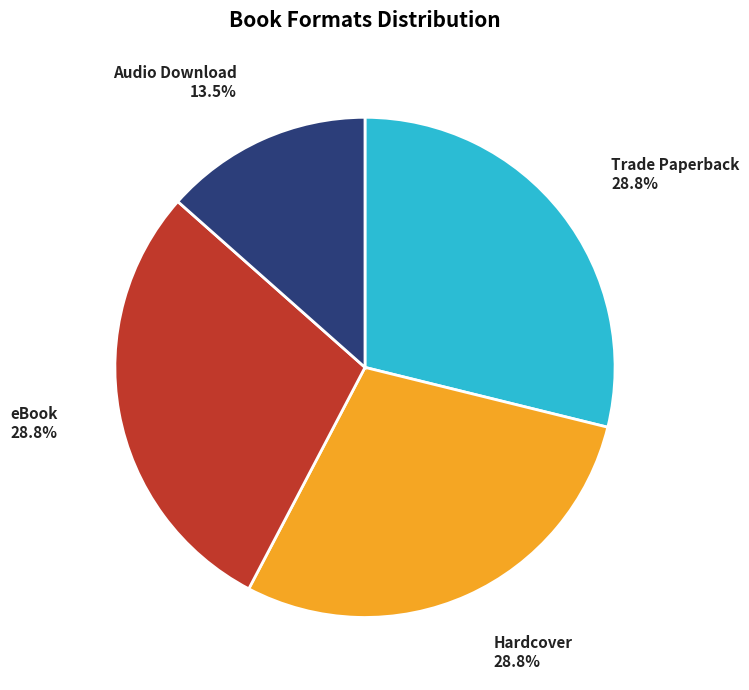

What is the ratio of the value at Hardcover to the value at Trade Paperback?

1.0